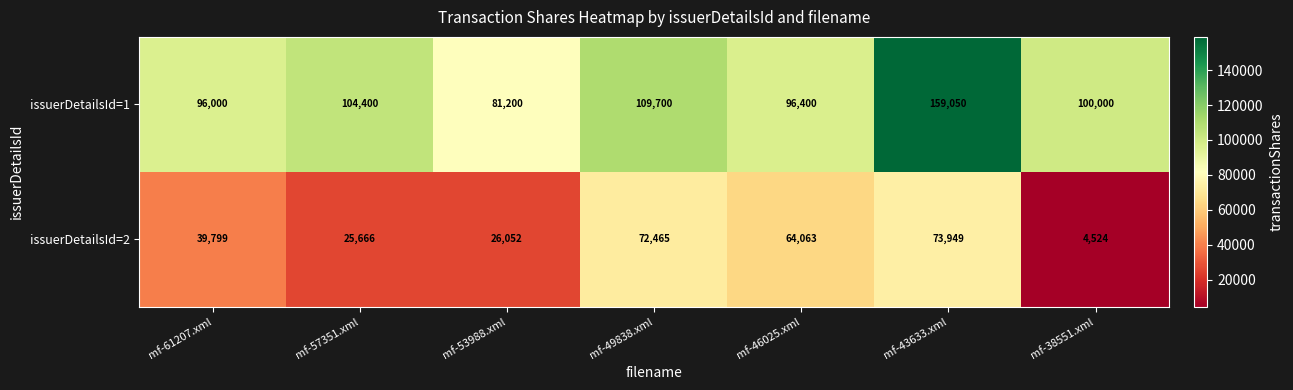

What is the difference between the second highest and second lowest values in the issuerDetailsId=1 series?

13700